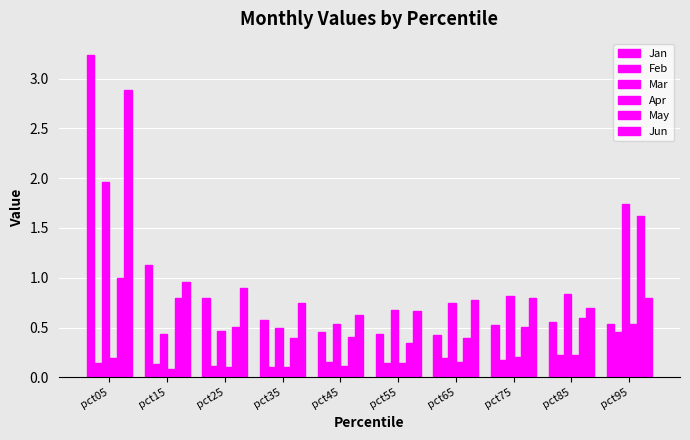

How many groups of bars are there?

10